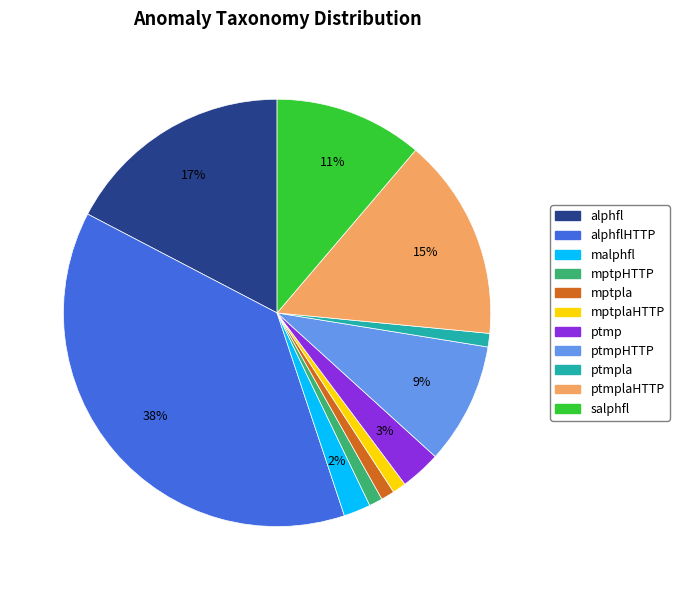

How many segments does this pie chart have?

11